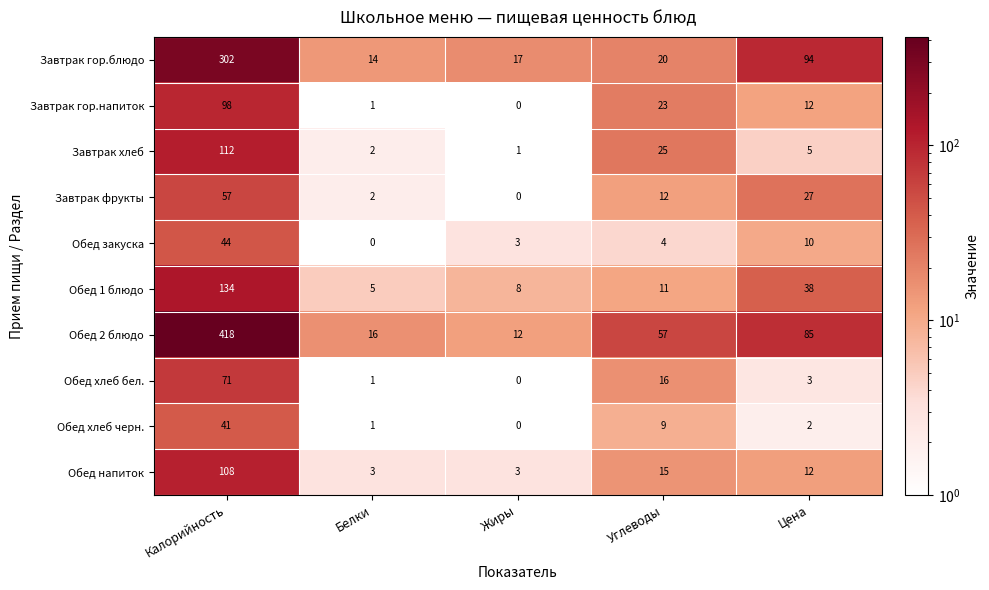

What is the average value of the Обед 2 блюдо series?

118